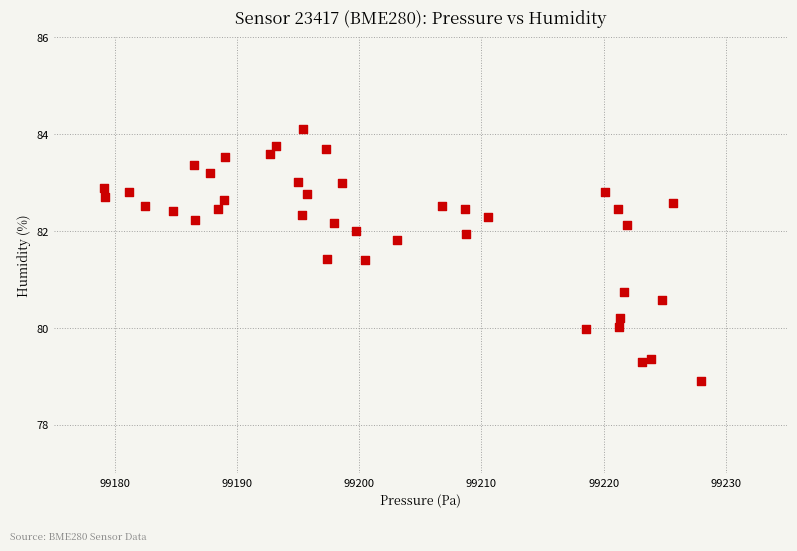

What Y value in the scatter plot is closest to 81?

80.7